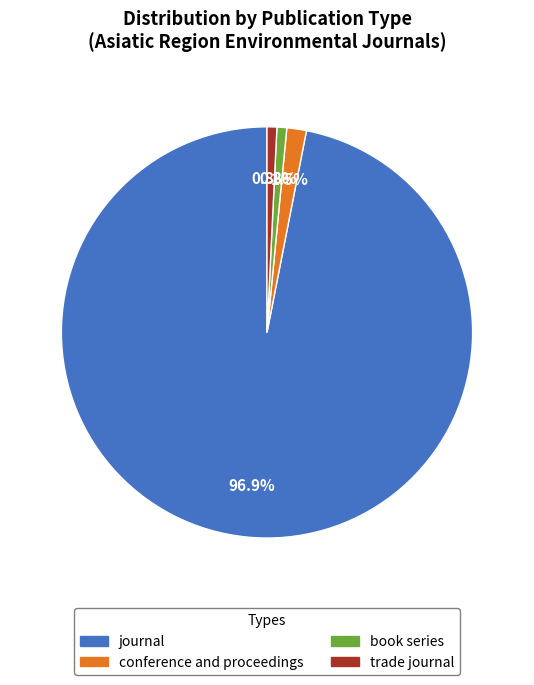

To the nearest percent, what percentage of the pie is trade journal?

1%